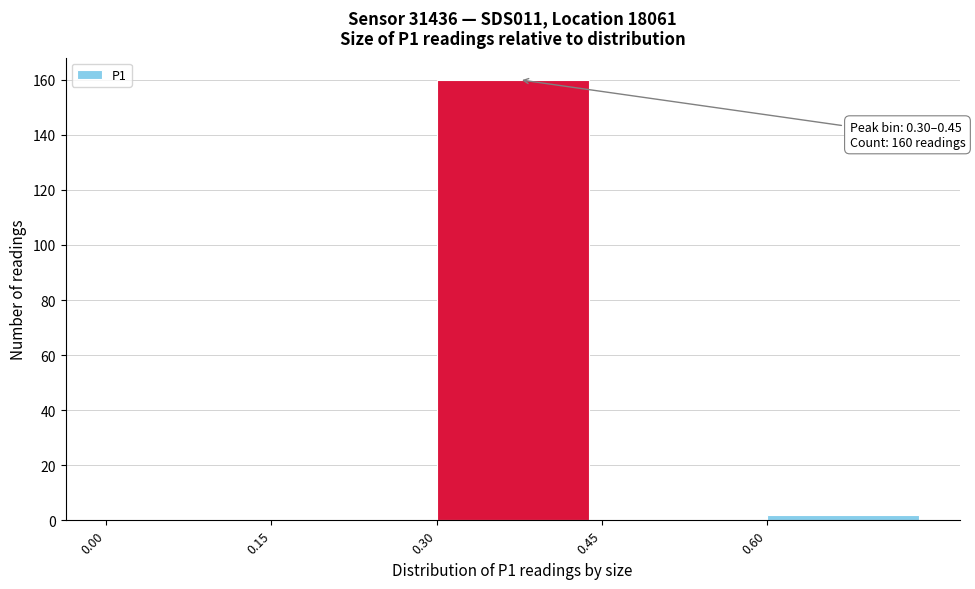

Over which range of the x-axis is the bar tallest?

0.30 to 0.45